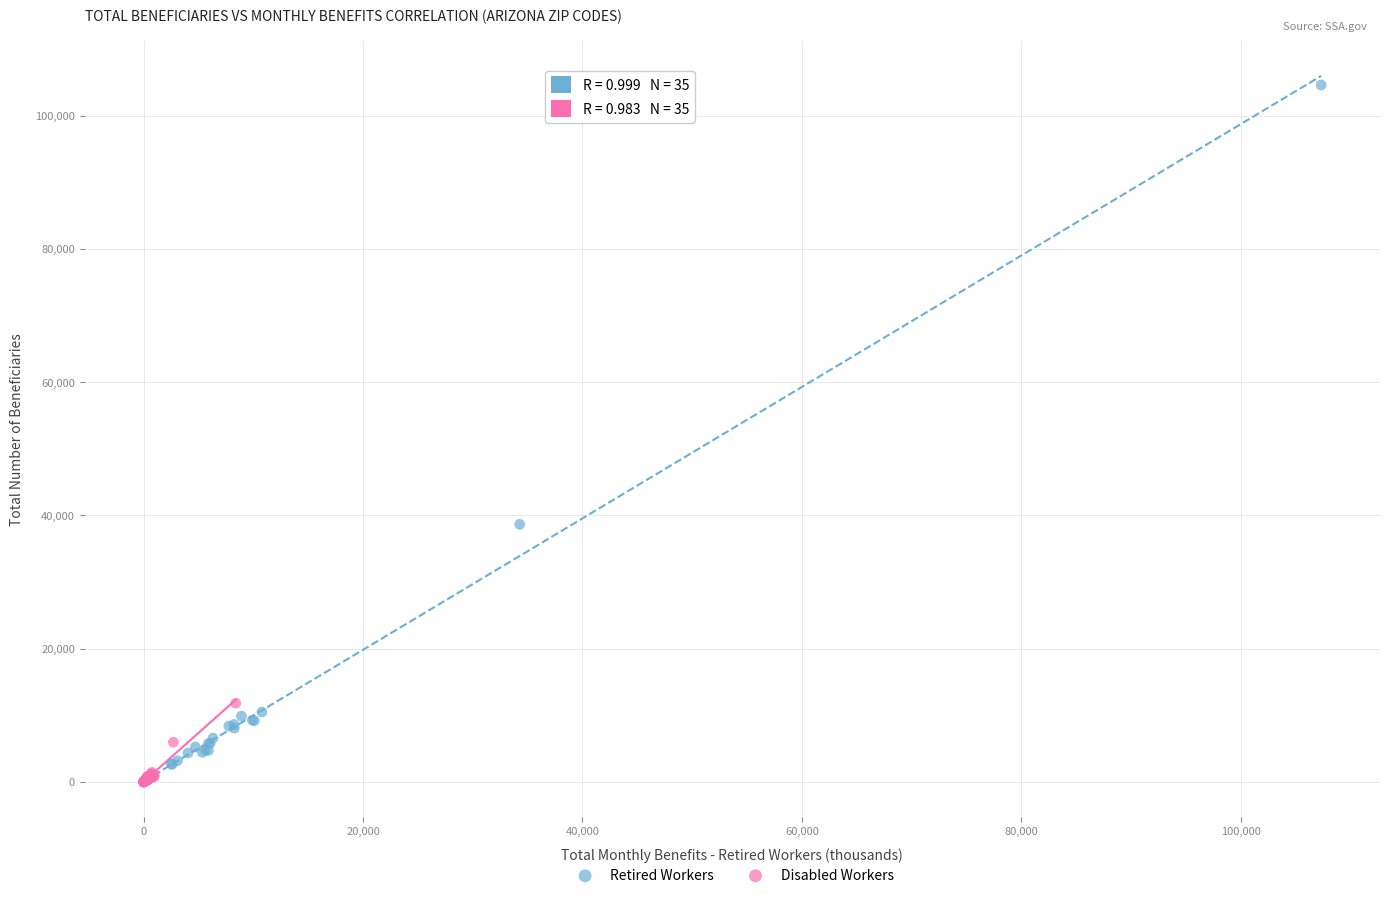

Which series has the widest spread of Y values?

Retired Workers